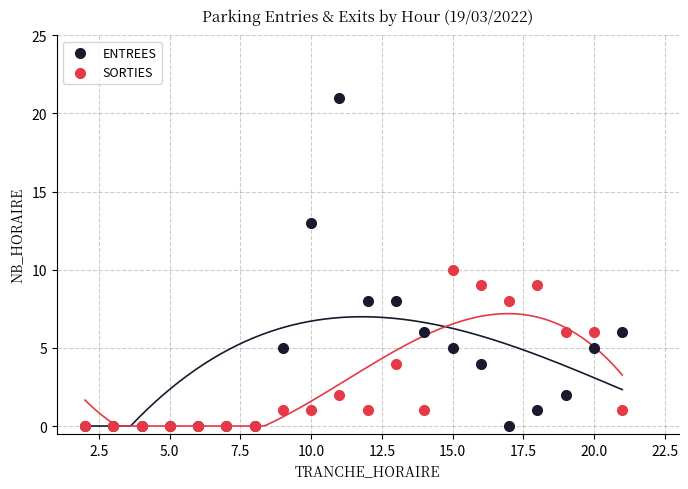

Which series has the largest Y range (max minus min)?

ENTREES